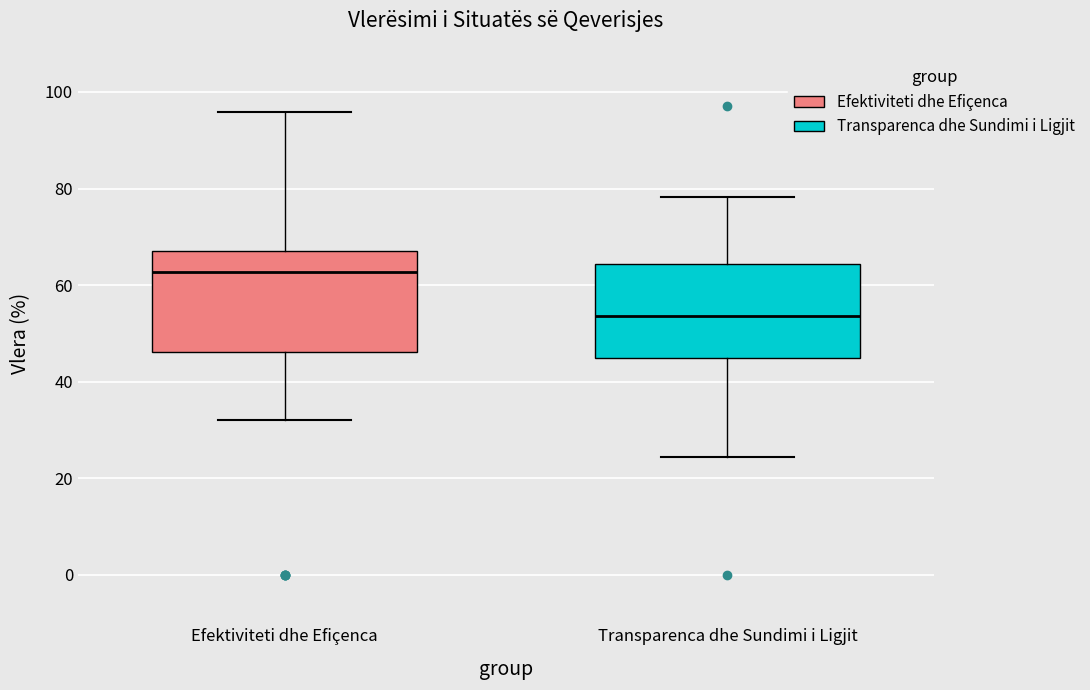

Which box's median line is the lowest?

Transparenca dhe Sundimi i Ligjit